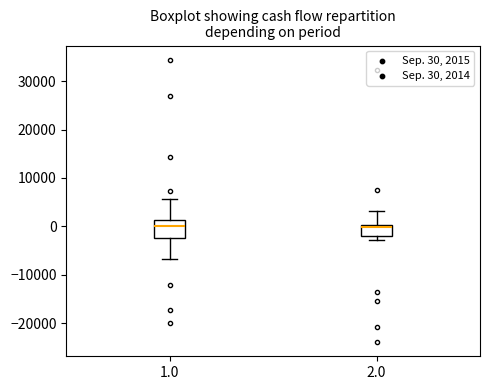

Reading left to right, read every box against the y-axis: the position of its median line, the range the box covers, and the ends of its whiskers. The values are not printed on the chart, so give them approximately, as read against the axis.

1.0: median 0, box -2000 to 1000, whiskers -7000 to 6000
2.0: median 0 (just below the box's upper edge), box -2000 to 0, whiskers -3000 to 3000